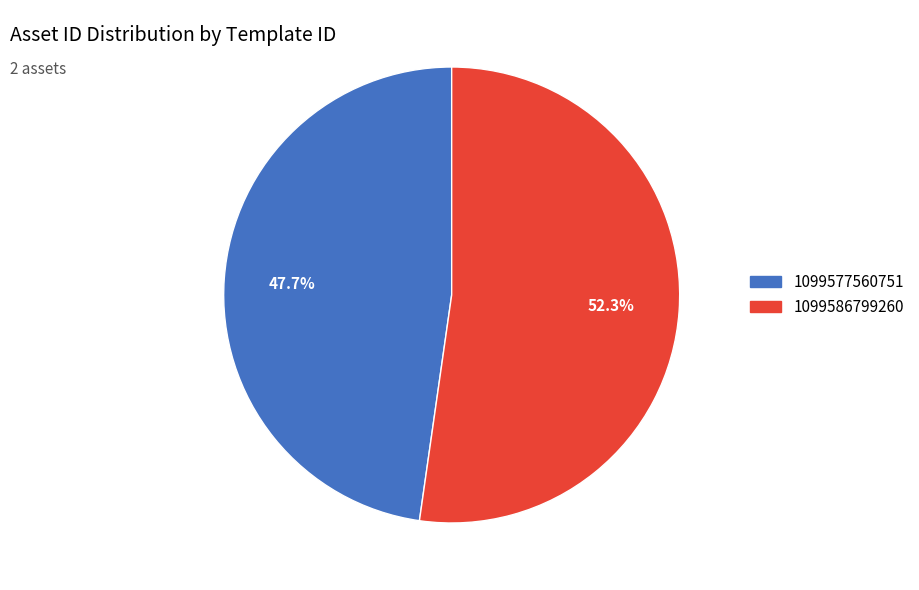

Between 1099577560751 and 1099586799260, which is larger?

1099586799260